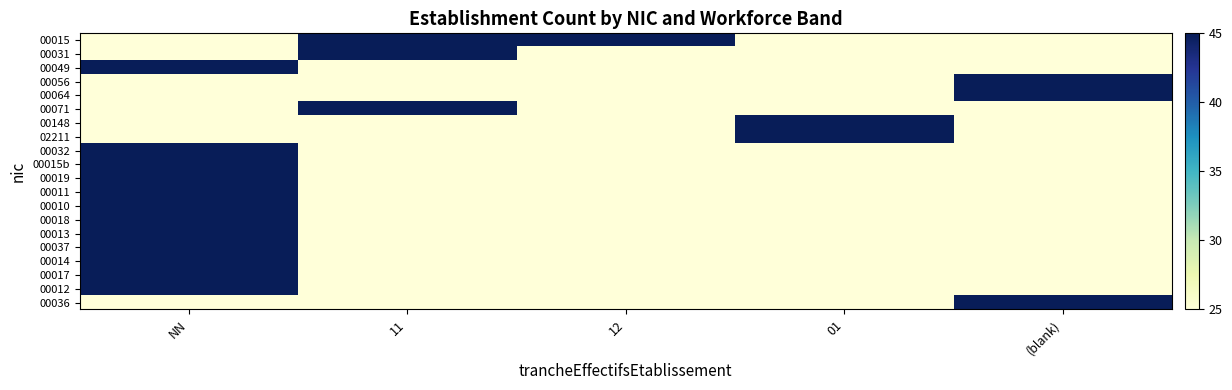

Rank the series at 12 from highest to lowest value.

00015, 00031, 00049, 00056, 00064, 00071, 00148, 02211, 00032, 00015b, 00019, 00011, 00010, 00018, 00013, 00037, 00014, 00017, 00012, 00036